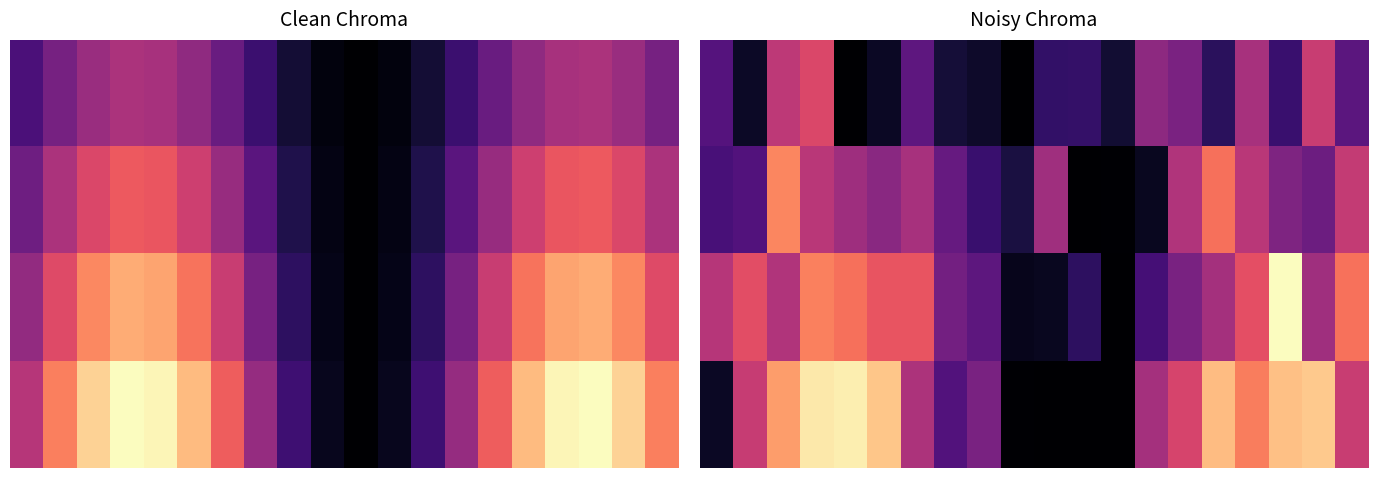

What is the spread (max minus min) of values at 18?

0.6